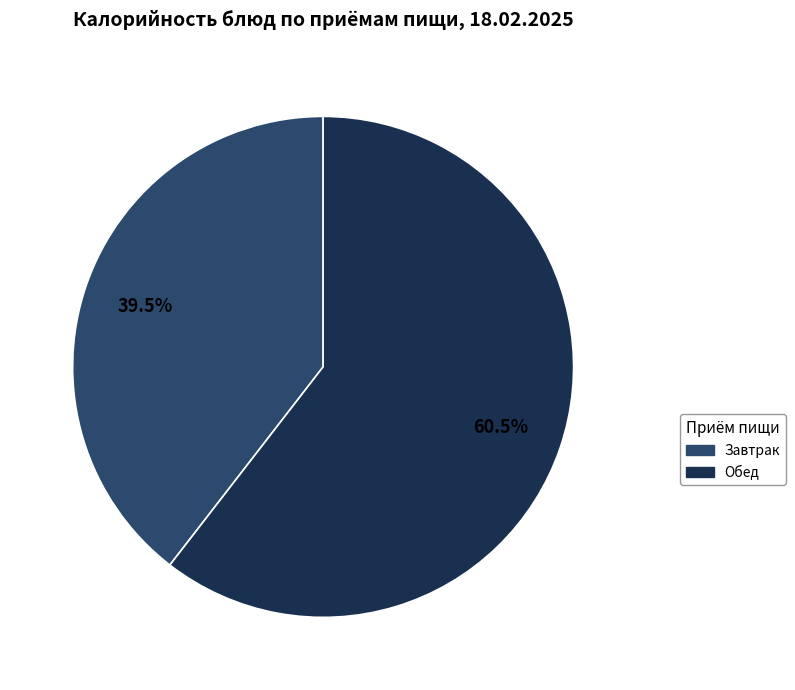

Does any single category account for the majority?

Yes